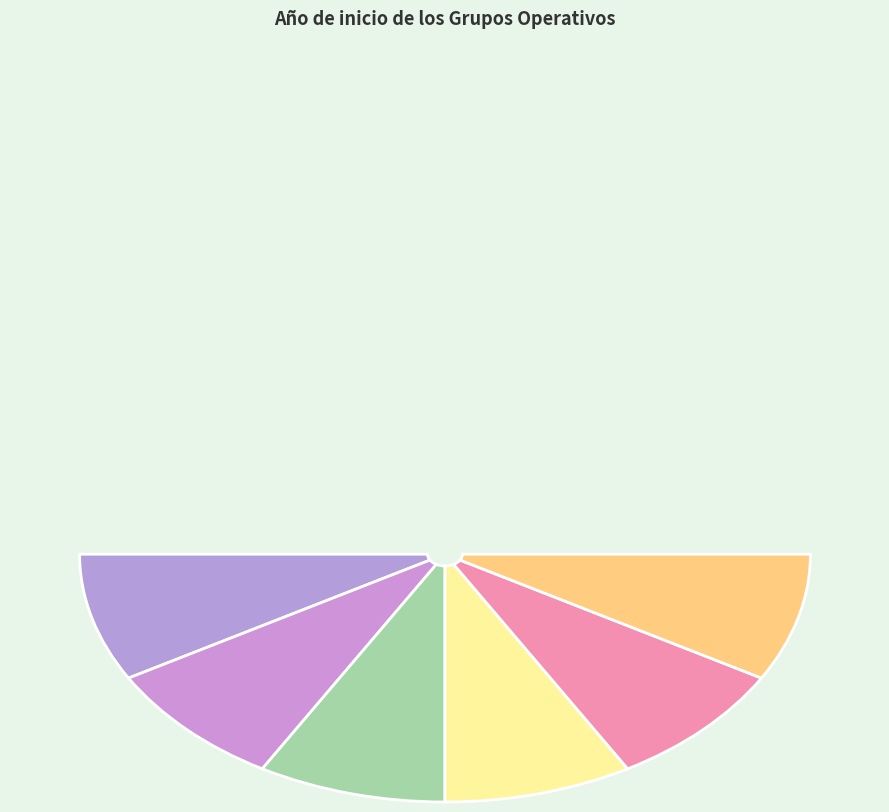

Between GO PISTACLON and GO: Pistachier, which is larger?

GO: Pistachier